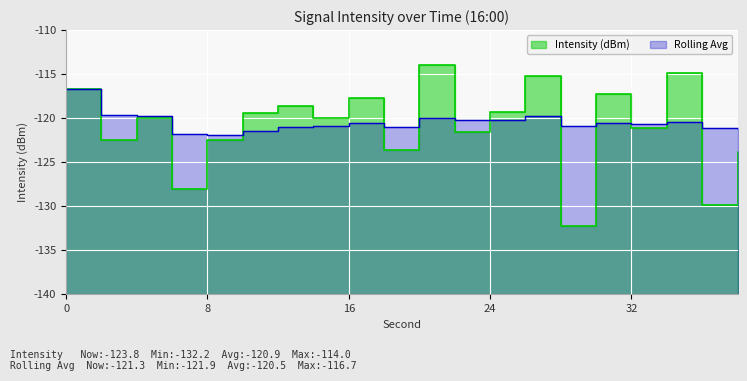

In Intensity (dBm), how many points are lower than both neighbors (excluding endpoints)?

8